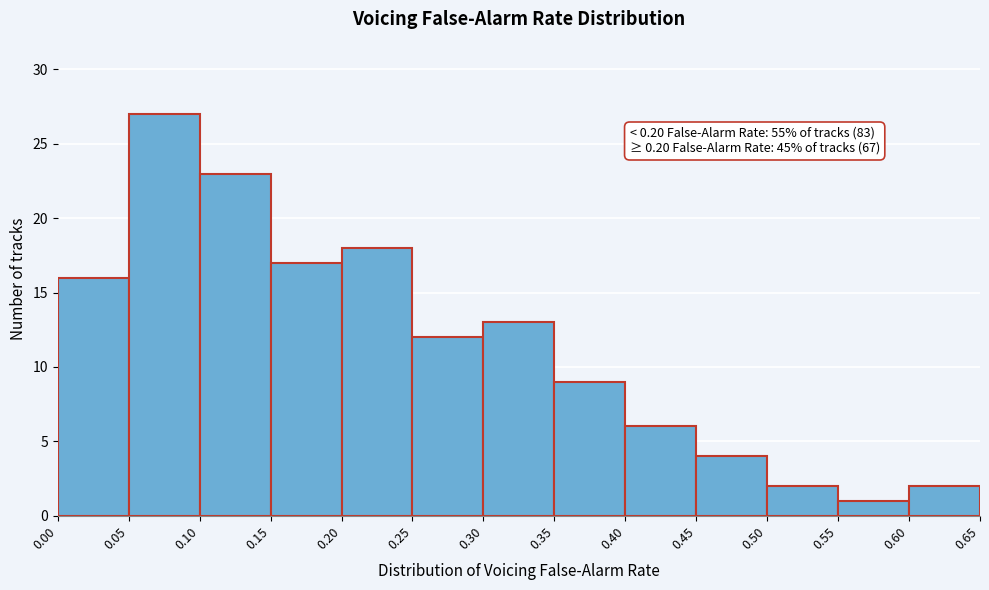

Over which range of the x-axis is the bar tallest?

0.05 to 0.10